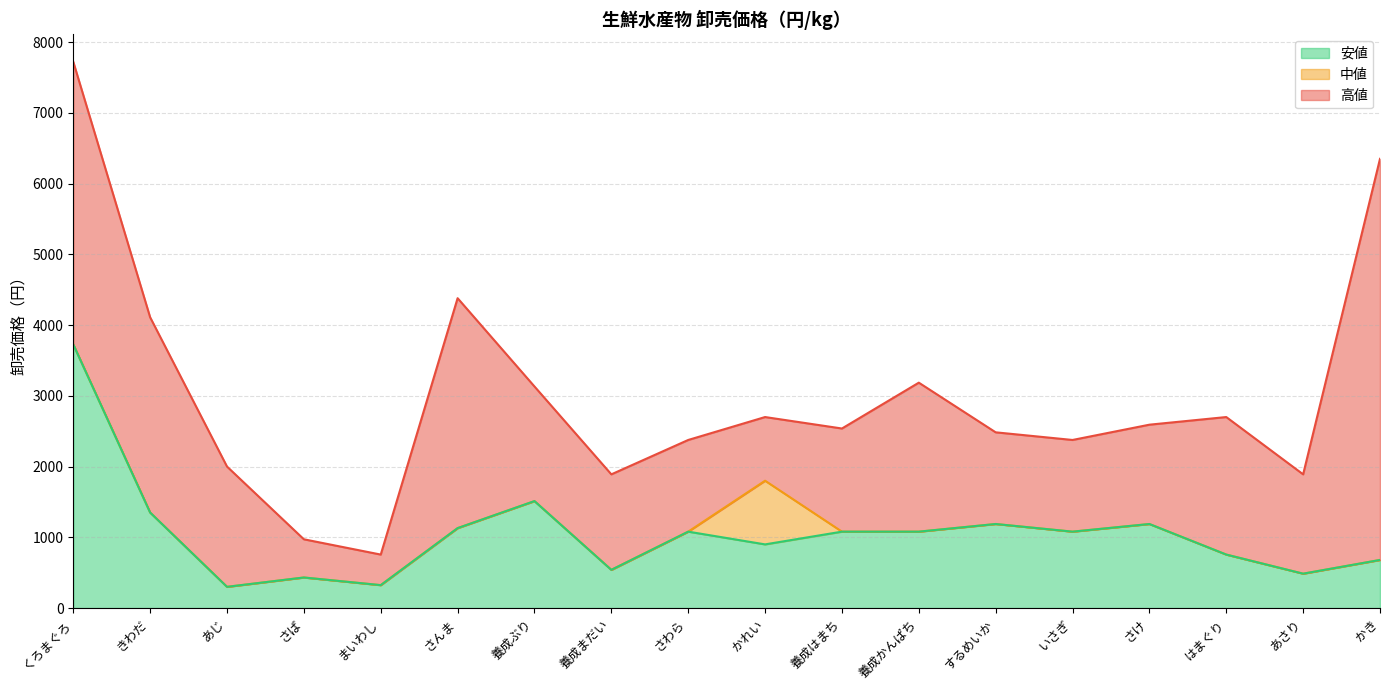

What is the difference between the maximum and minimum values in the 高値 series?

5238